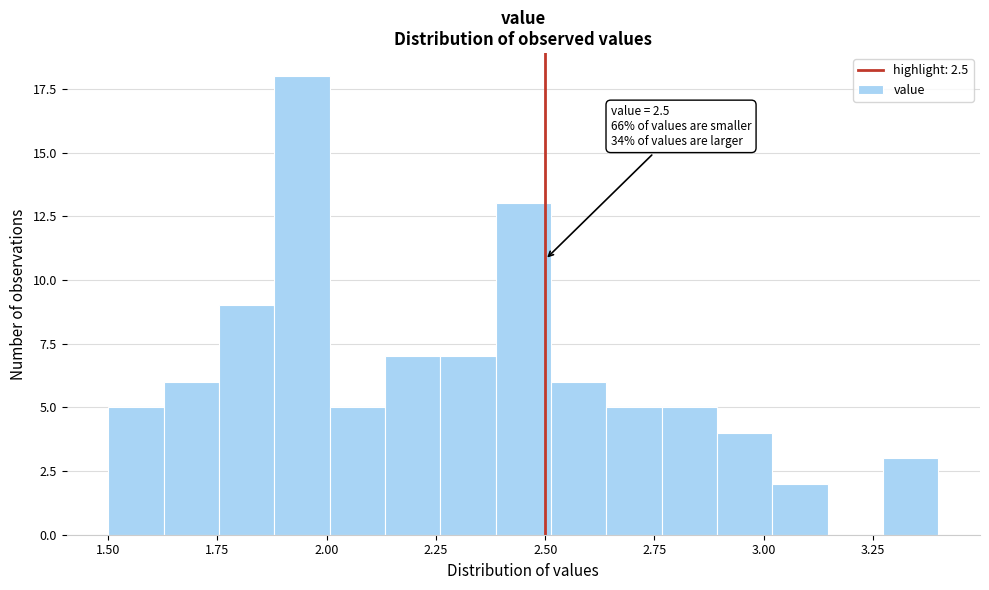

Around what value on the x-axis is the tallest bar? Give the approximate position of its centre, as read against the axis.

1.95